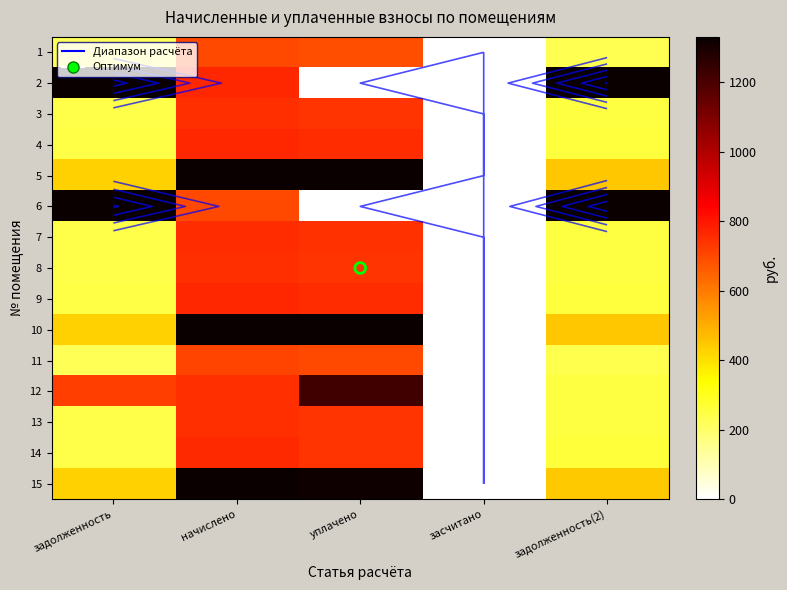

At which category does the chart reach its minimum across all series?

засчитано